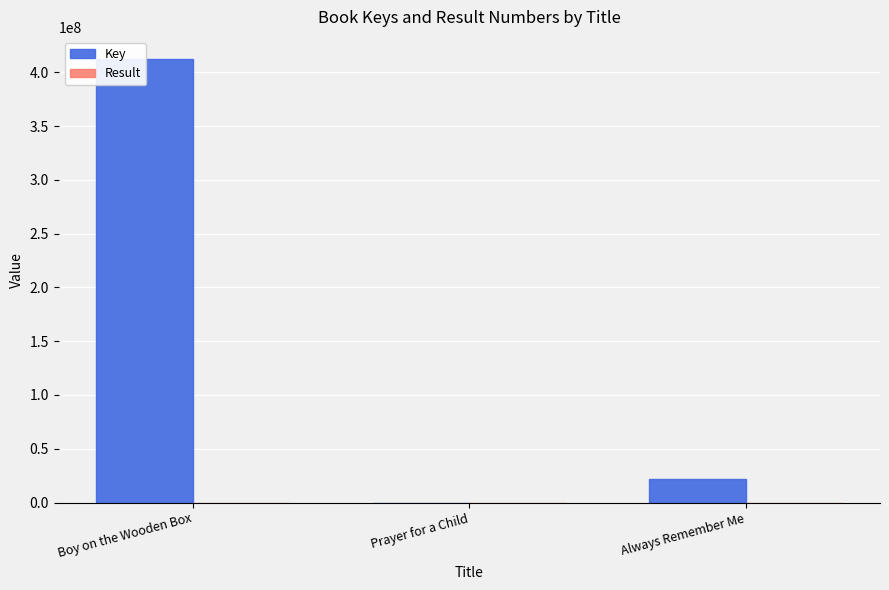

Rank the series by their maximum value, from lowest to highest.

Result, Key